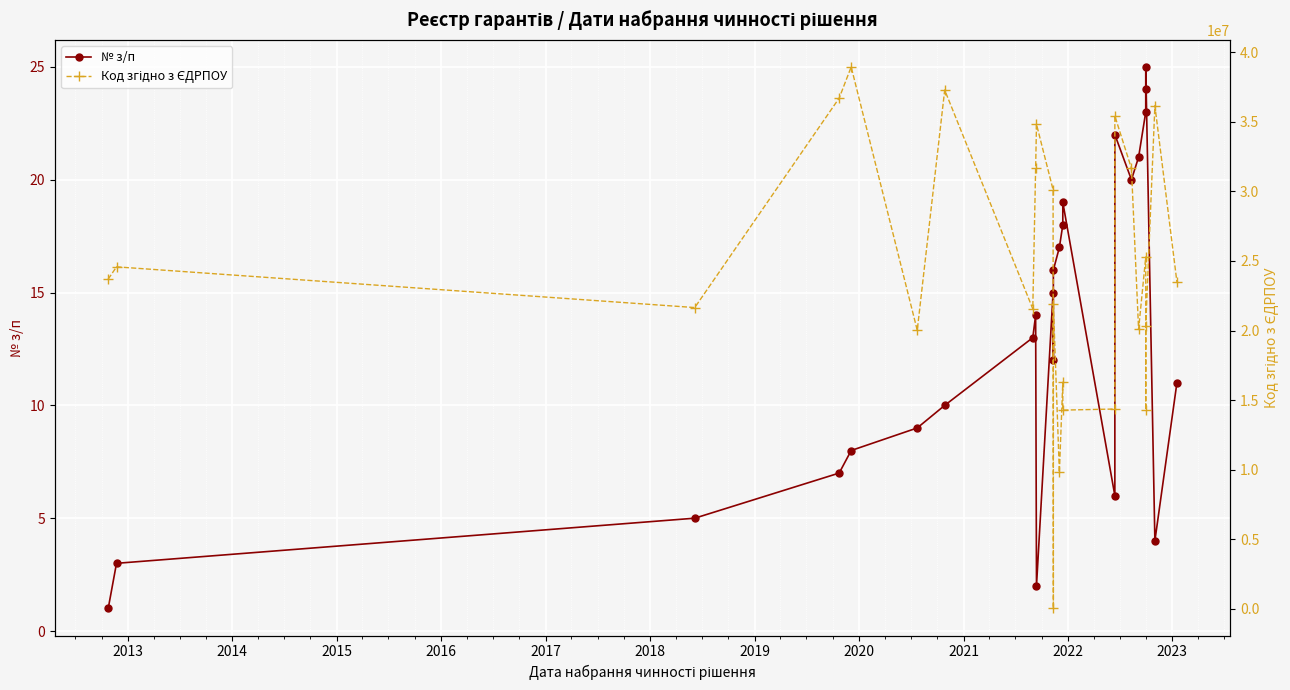

How many lines are shown in the chart?

2